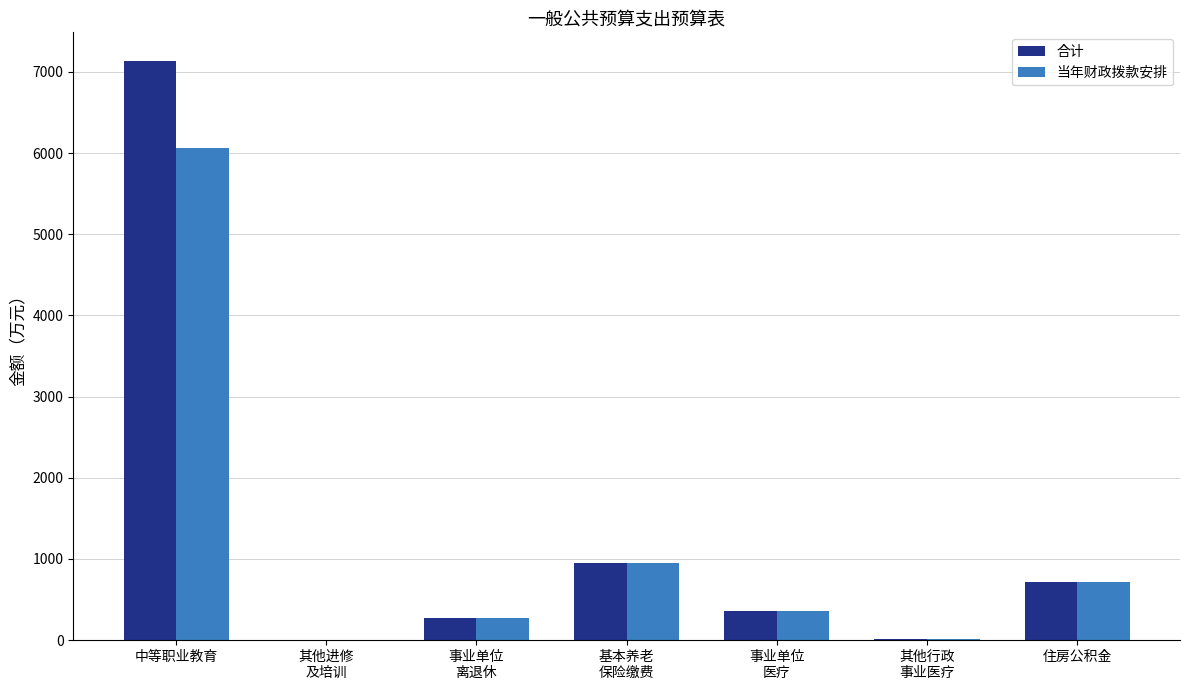

At which category is the sum across all series the highest?

中等职业教育